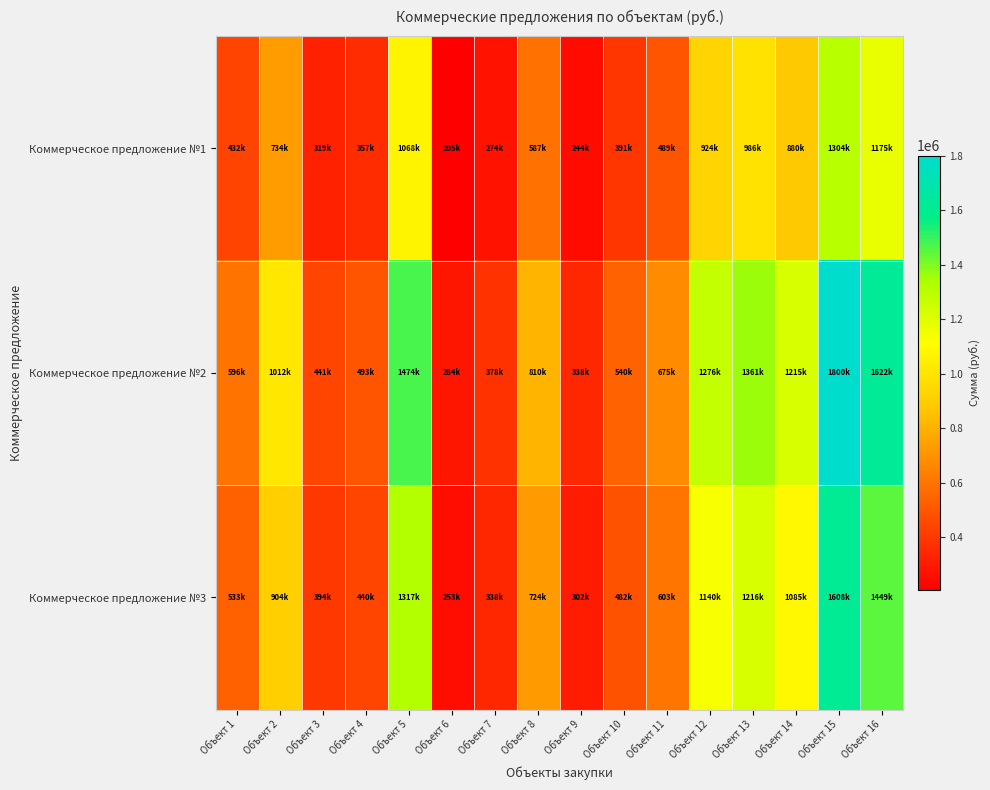

Reading left to right, extract all data points from this chart.

Коммерческое предложение №1: Объект 1=431950	Объект 2=733500	Объект 3=319480	Объект 4=356970	Объект 5=1067650	Объект 6=205380	Объект 7=273840	Объект 8=586800	Объект 9=244500	Объект 10=391200	Объект 11=489000	Объект 12=924210	Объект 13=986150	Объект 14=880200	Объект 15=1304000	Объект 16=1175230
Коммерческое предложение №2: Объект 1=596250	Объект 2=1012500	Объект 3=441000	Объект 4=492750	Объект 5=1473750	Объект 6=283500	Объект 7=378000	Объект 8=810000	Объект 9=337500	Объект 10=540000	Объект 11=675000	Объект 12=1275750	Объект 13=1361250	Объект 14=1215000	Объект 15=1800000	Объект 16=1622250
Коммерческое предложение №3: Объект 1=532650	Объект 2=904500	Объект 3=393960	Объект 4=440190	Объект 5=1316550	Объект 6=253260	Объект 7=337680	Объект 8=723600	Объект 9=301500	Объект 10=482400	Объект 11=603000	Объект 12=1139670	Объект 13=1216050	Объект 14=1085400	Объект 15=1608000	Объект 16=1449210